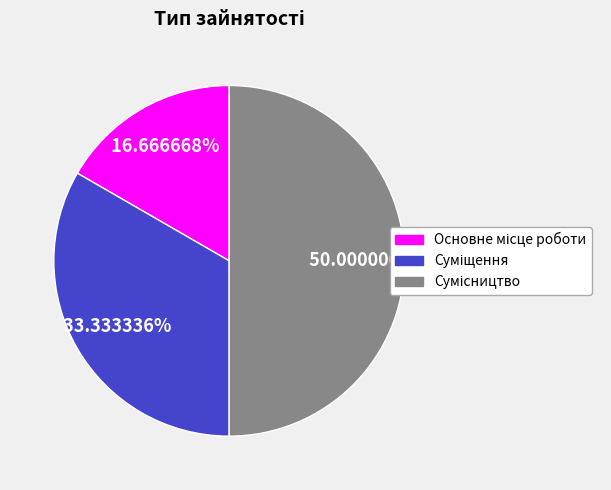

Is there any slice that represents more than half of the pie?

No